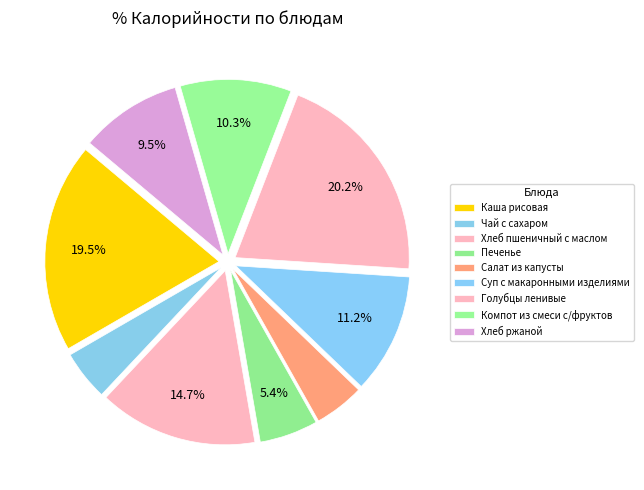

Count the number of slices in the pie.

9